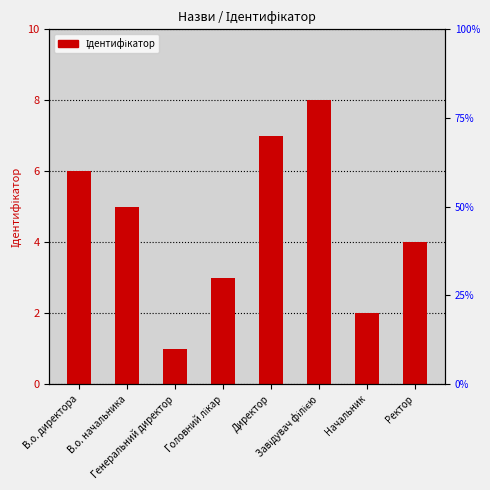

What is the change in value from Завідувач філією to Начальник?

-6